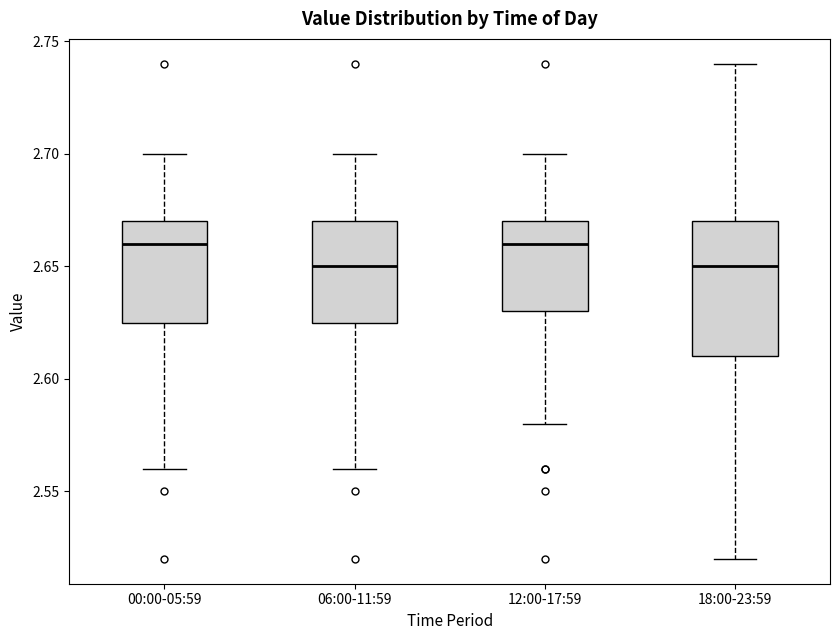

Where is the upper edge of the box for 12:00-17:59 on the y-axis? The values are not printed on the chart, so give them approximately, as read against the axis.

2.670